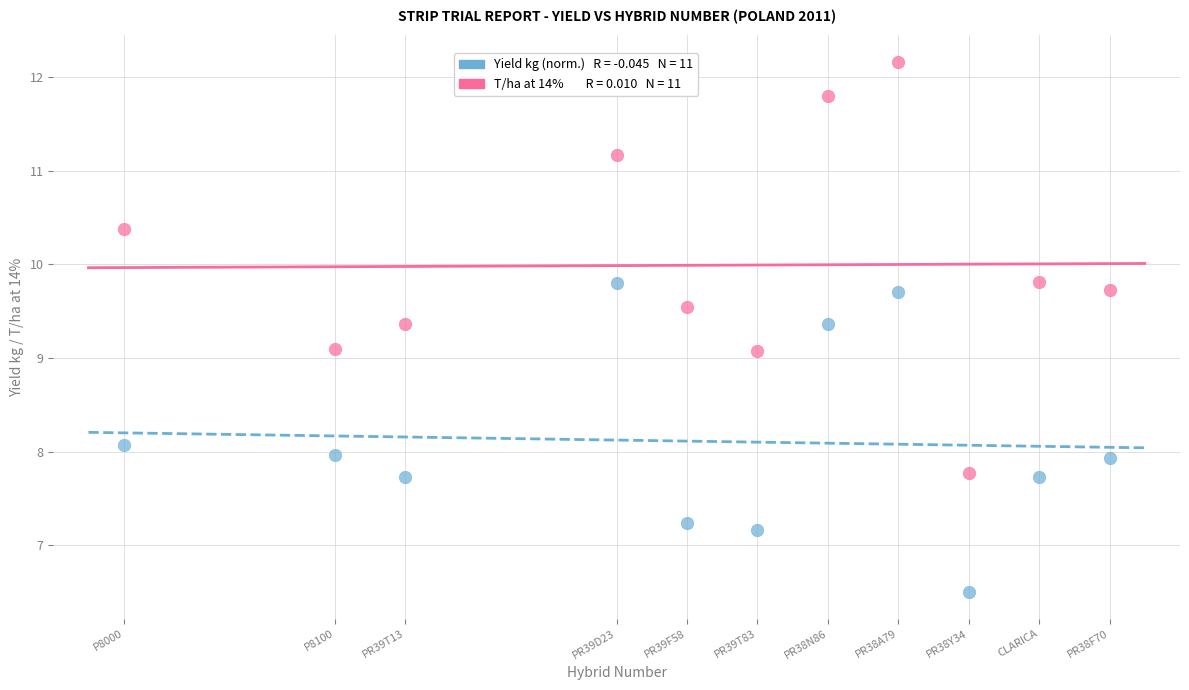

Across all data points, what is the range of X values (max minus min)?

14.0